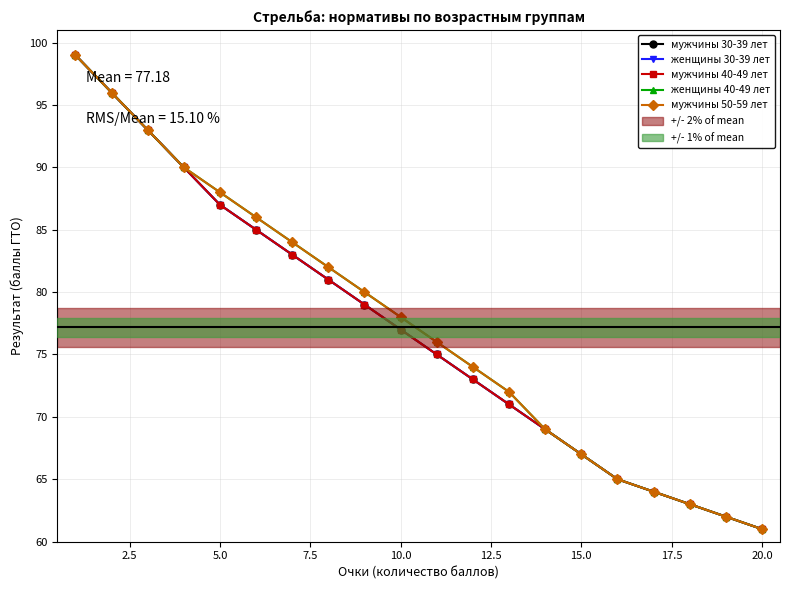

Does the chart have visible grid lines?

Yes